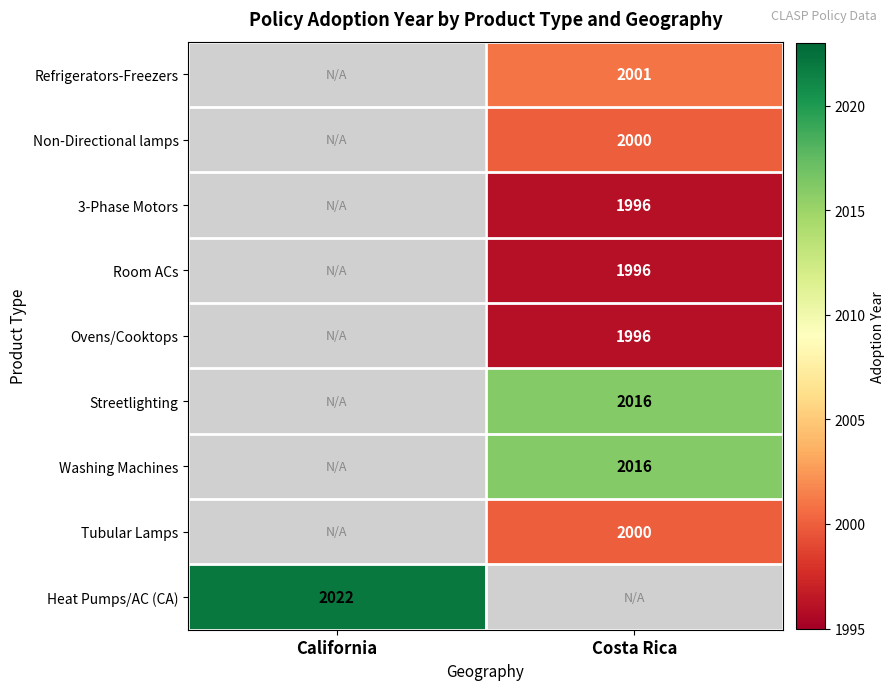

Is it true that Refrigerators-Freezers equals 814.4 at Costa Rica?

False